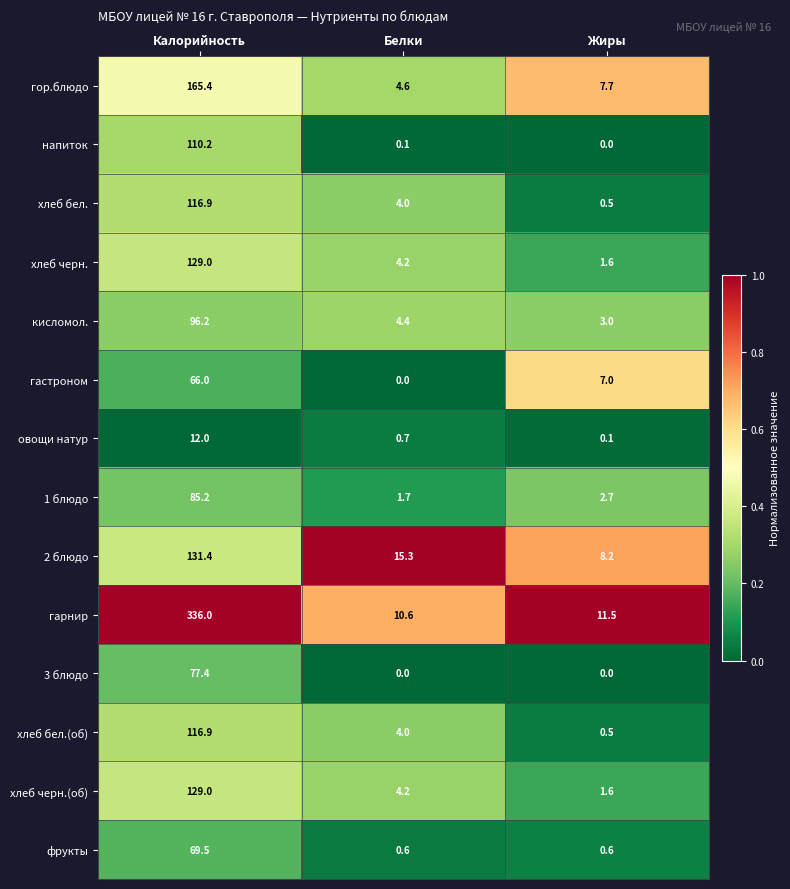

At which category does the chart reach its peak across all series?

Калорийность